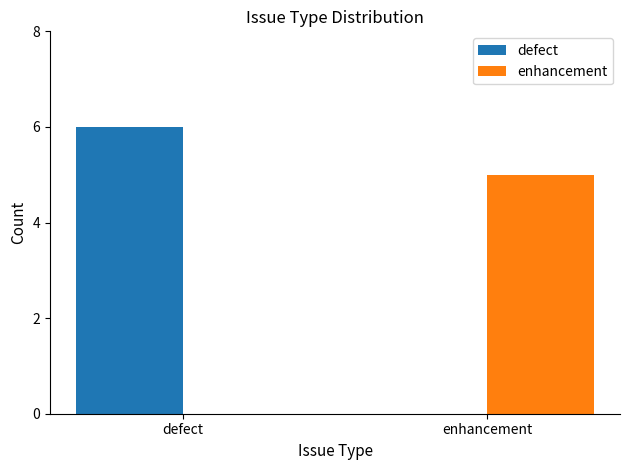

Reading right to left, what are all the values shown in this chart?

defect: 0	6
enhancement: 5	0